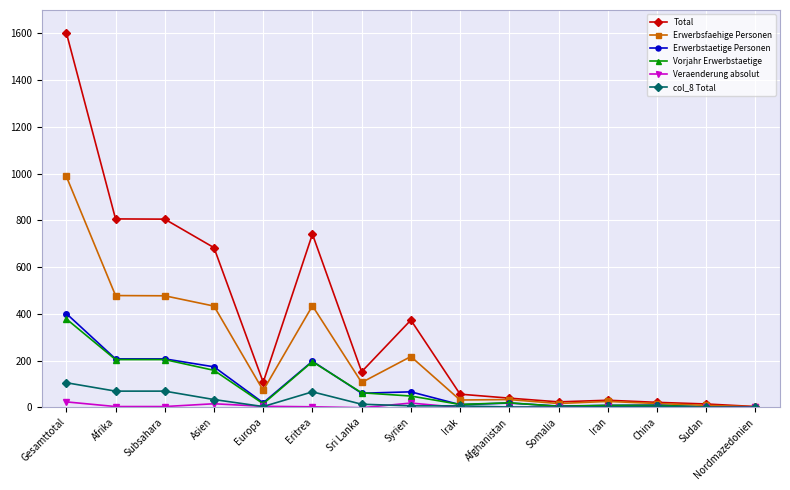

What is the spread (max minus min) of values at China?

20